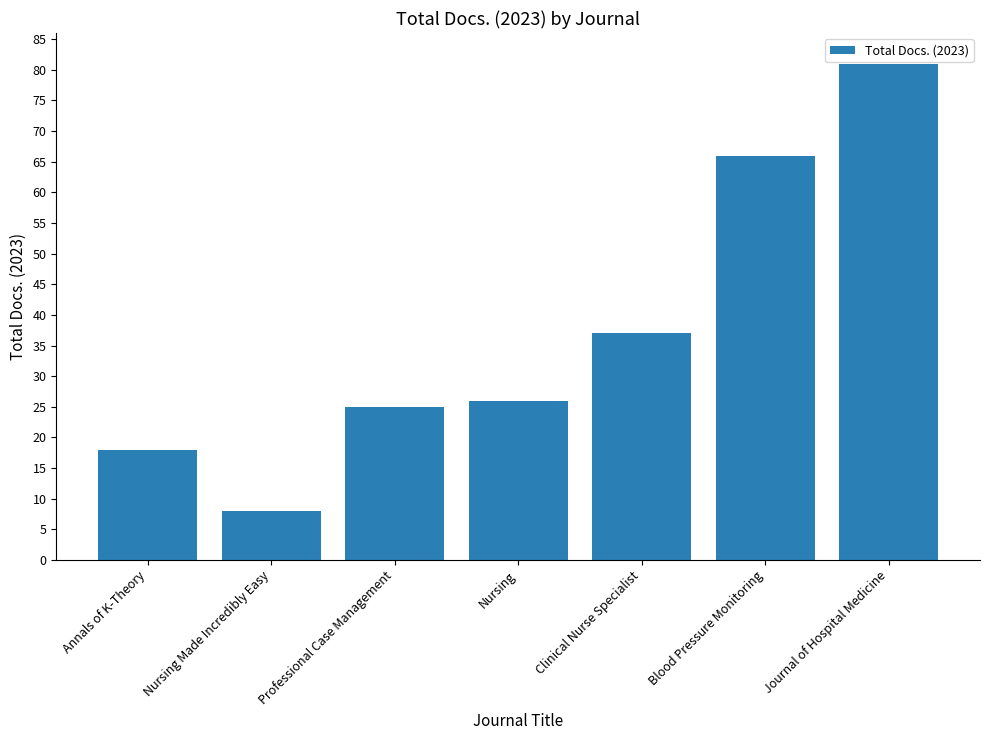

What is the sum of all values?

261